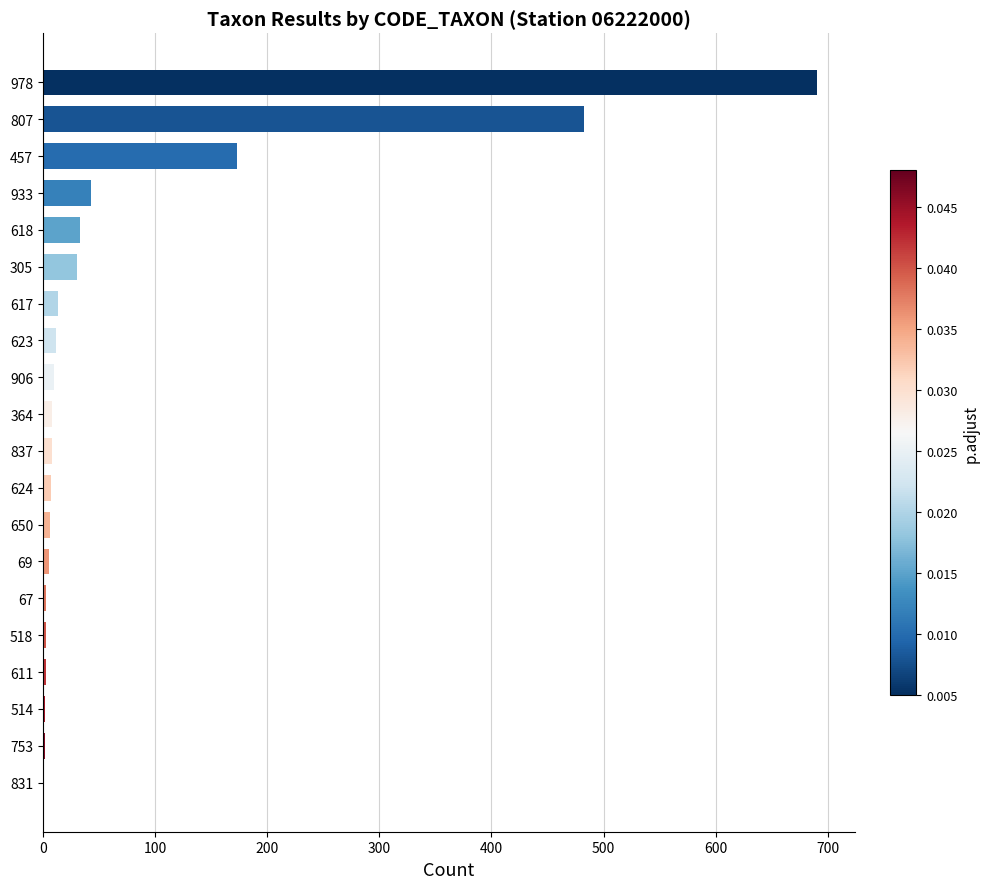

Is it true that the value at 305 is 30?

True